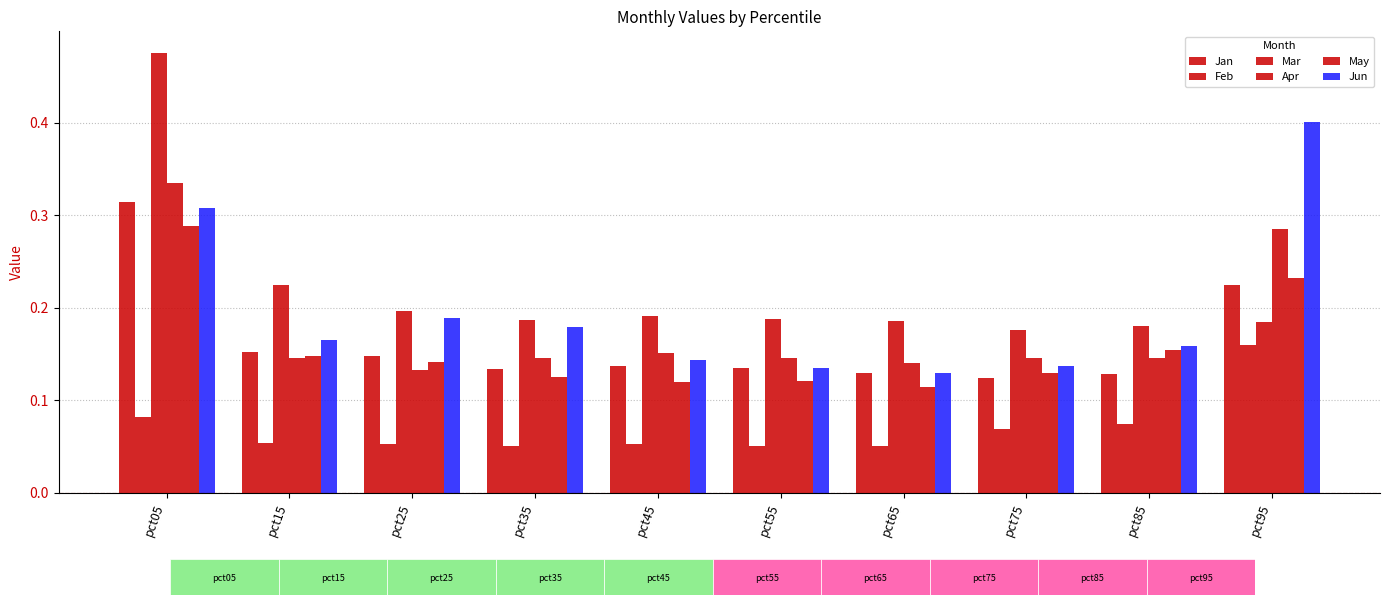

The value of Feb at pct05 is 0.0. True or false?

False